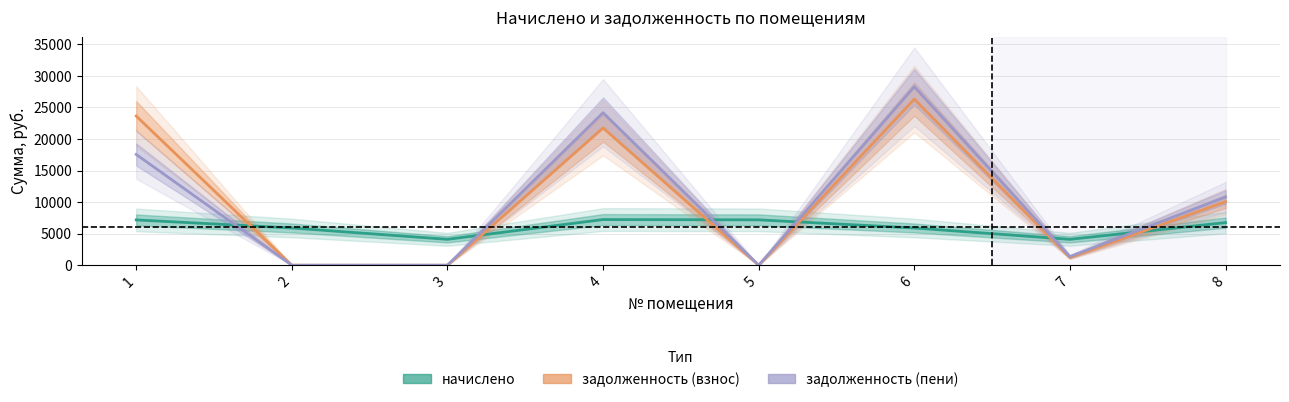

Does the chart have visible grid lines?

Yes